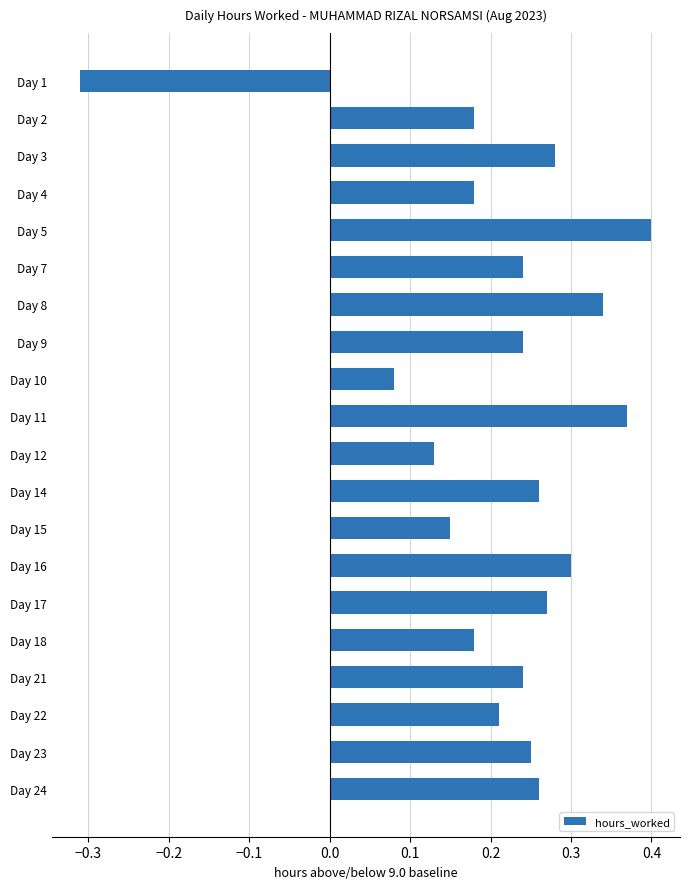

What is the sum of the values at Day 5 and Day 10?

0.5